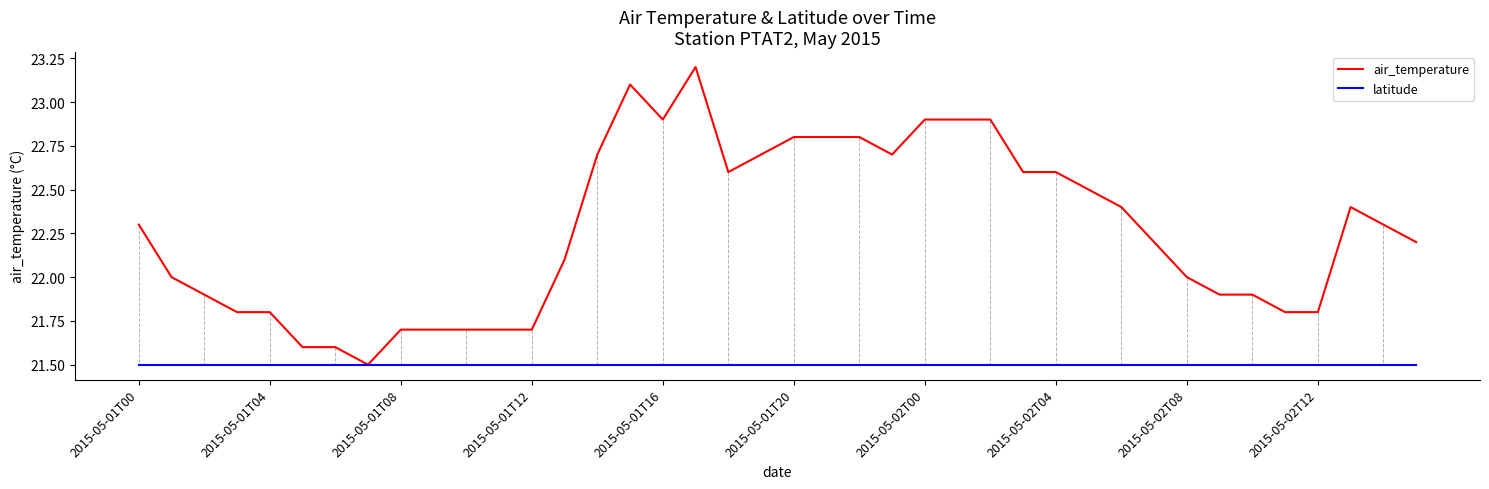

Which series has the largest total across all categories?

air_temperature